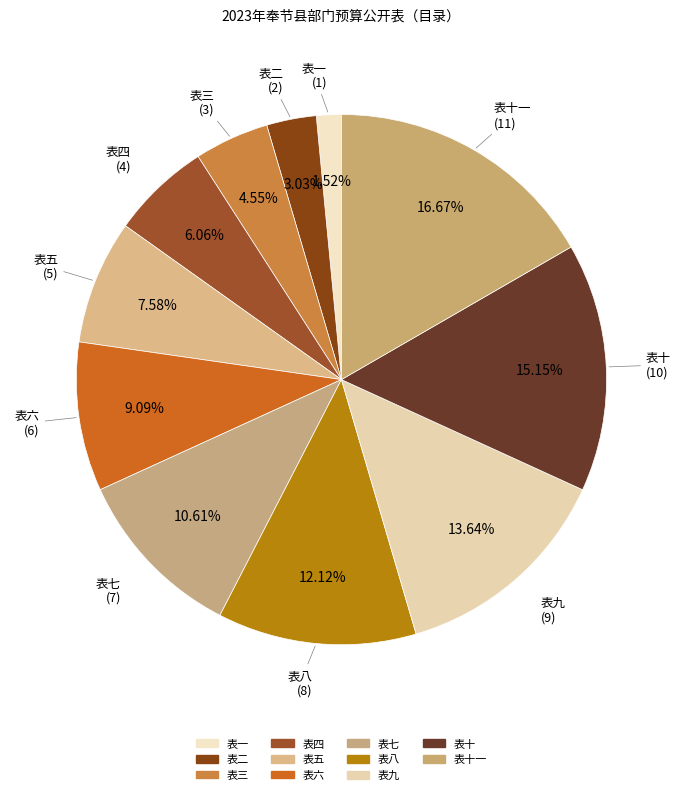

Is there any slice that represents more than half of the pie?

No